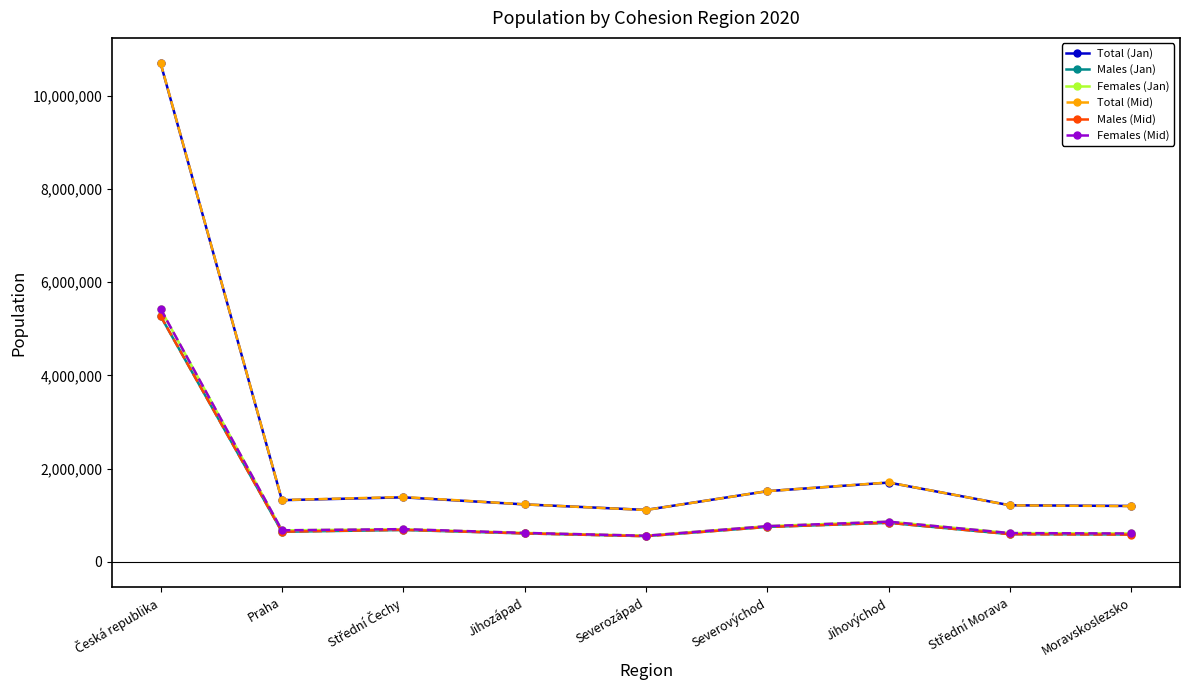

The value of Females (Jan) at Praha is 279619. True or false?

False